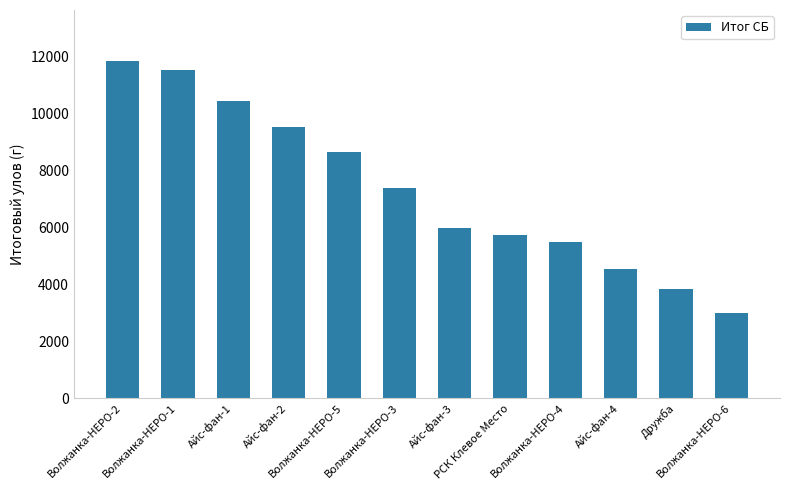

Rank the categories by value from highest to lowest.

Волжанка-НЕРО-2, Волжанка-НЕРО-1, Айс-фан-1, Айс-фан-2, Волжанка-НЕРО-5, Волжанка-НЕРО-3, Айс-фан-3, РСК Клевое Место, Волжанка-НЕРО-4, Айс-фан-4, Дружба, Волжанка-НЕРО-6